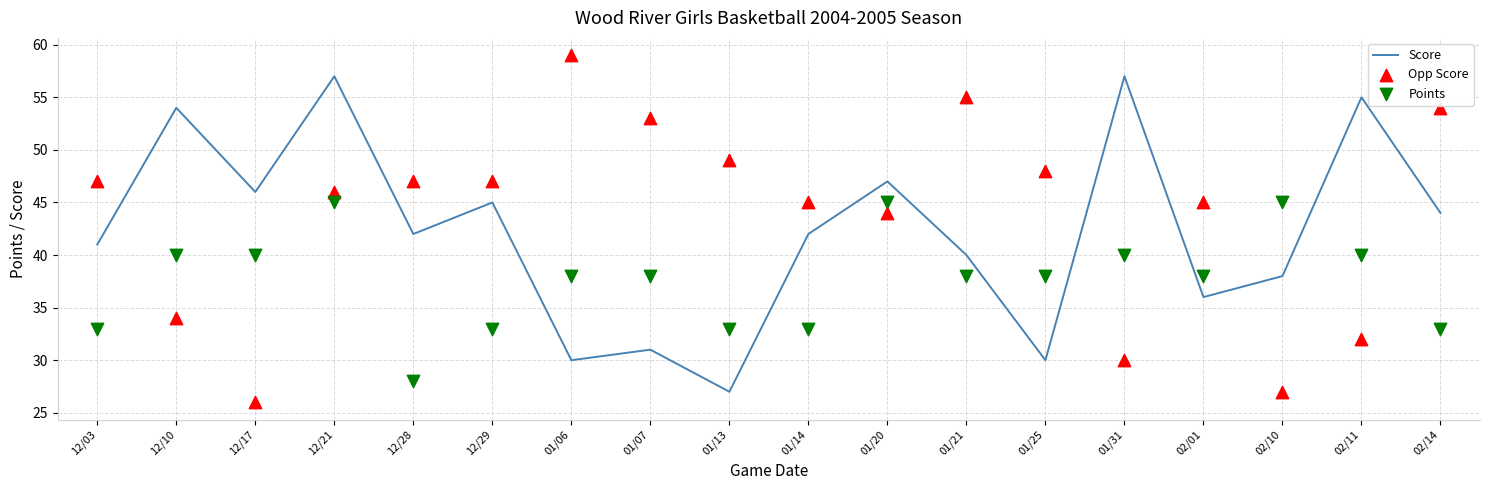

What are all the series names shown in the legend?

Score, Opp Score, Points